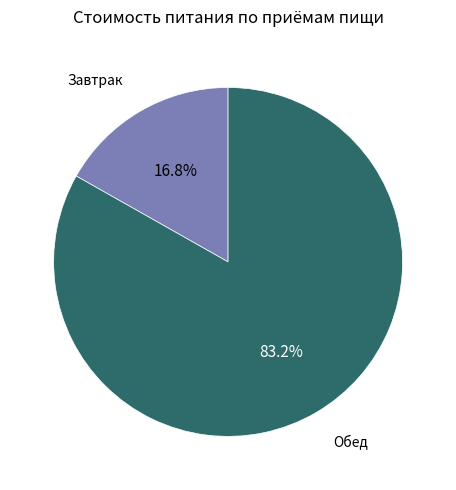

Is there any slice that represents more than half of the pie?

Yes